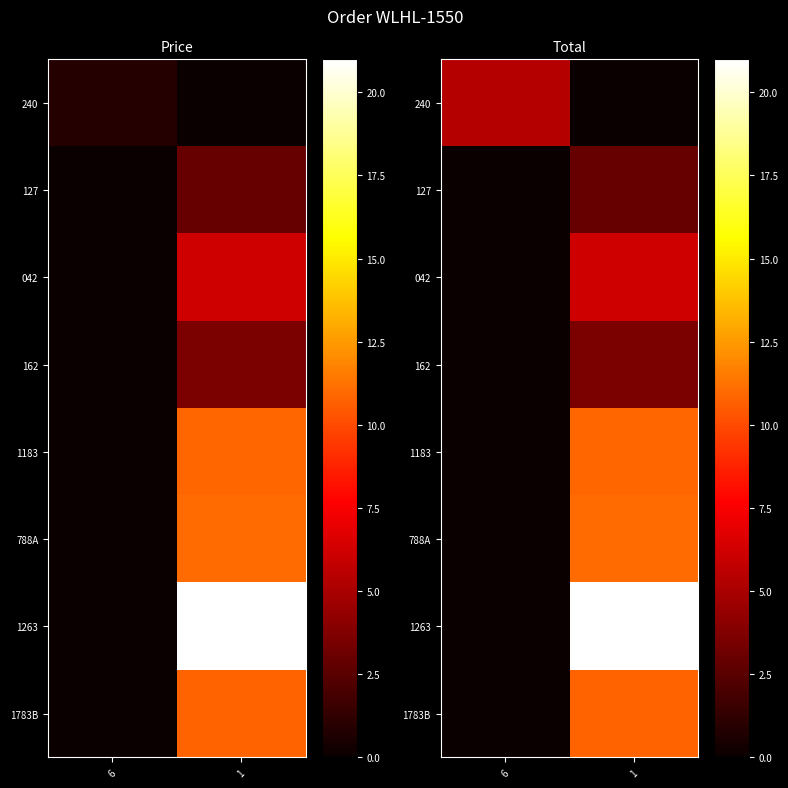

What is the spread (max minus min) of values at 6?

5.3